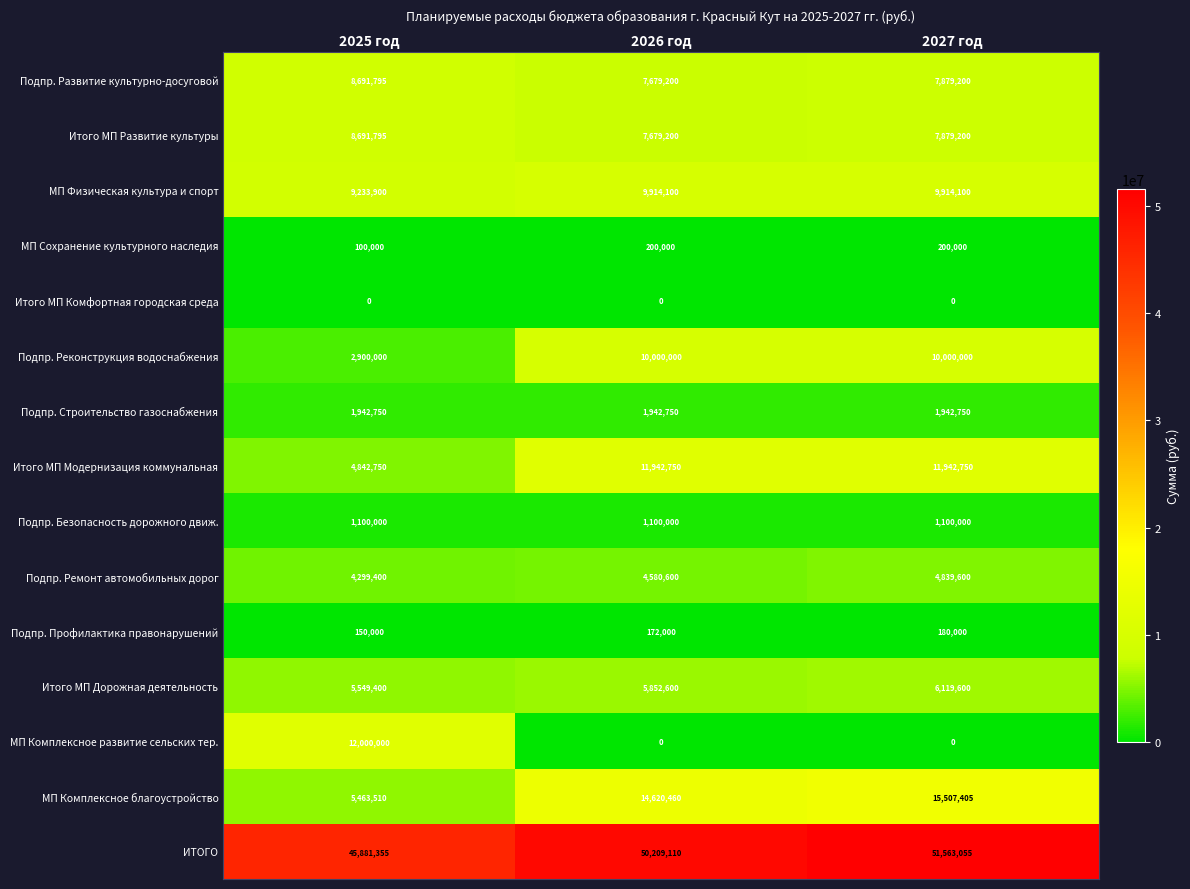

What is the spread (max minus min) of values at 2026 год?

50209110